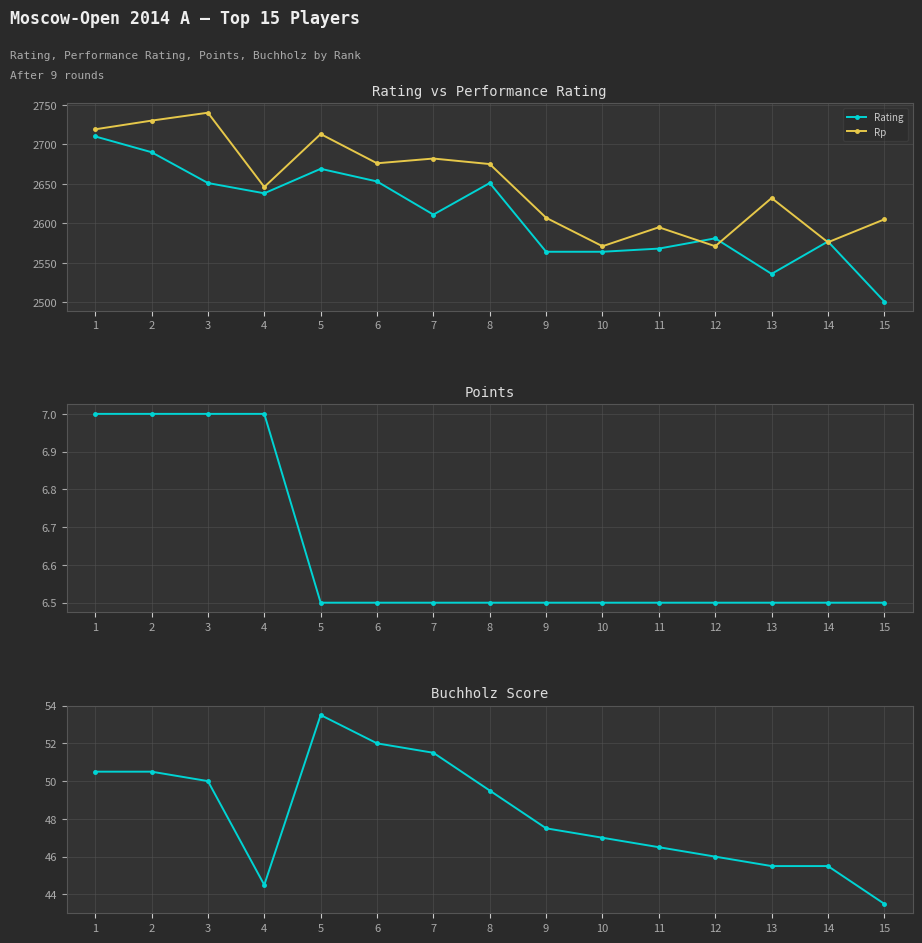

Reading left to right, transcribe all the data shown in this chart.

Rating: 2710.0	2690.0	2651.0	2638.0	2669.0	2653.0	2611.0	2651.0	2564.0	2564.0	2568.0	2581.0	2536.0	2577.0	2501.0
Rp: 2719.0	2730.0	2740.0	2646.0	2713.0	2676.0	2682.0	2675.0	2607.0	2571.0	2595.0	2571.0	2632.0	2576.0	2605.0
Points: 7.0	7.0	7.0	7.0	6.5	6.5	6.5	6.5	6.5	6.5	6.5	6.5	6.5	6.5	6.5
Buchholz: 50.5	50.5	50.0	44.5	53.5	52.0	51.5	49.5	47.5	47.0	46.5	46.0	45.5	45.5	43.5